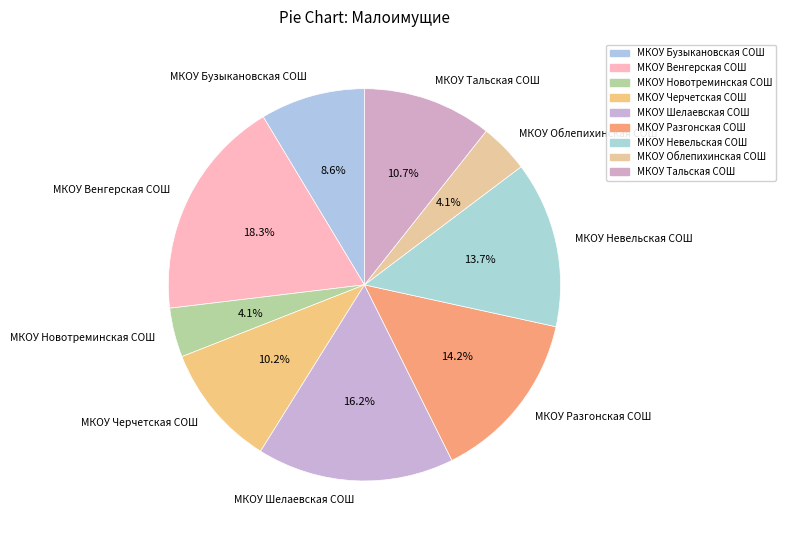

Is МКОУ Венгерская СОШ the majority of the pie?

No